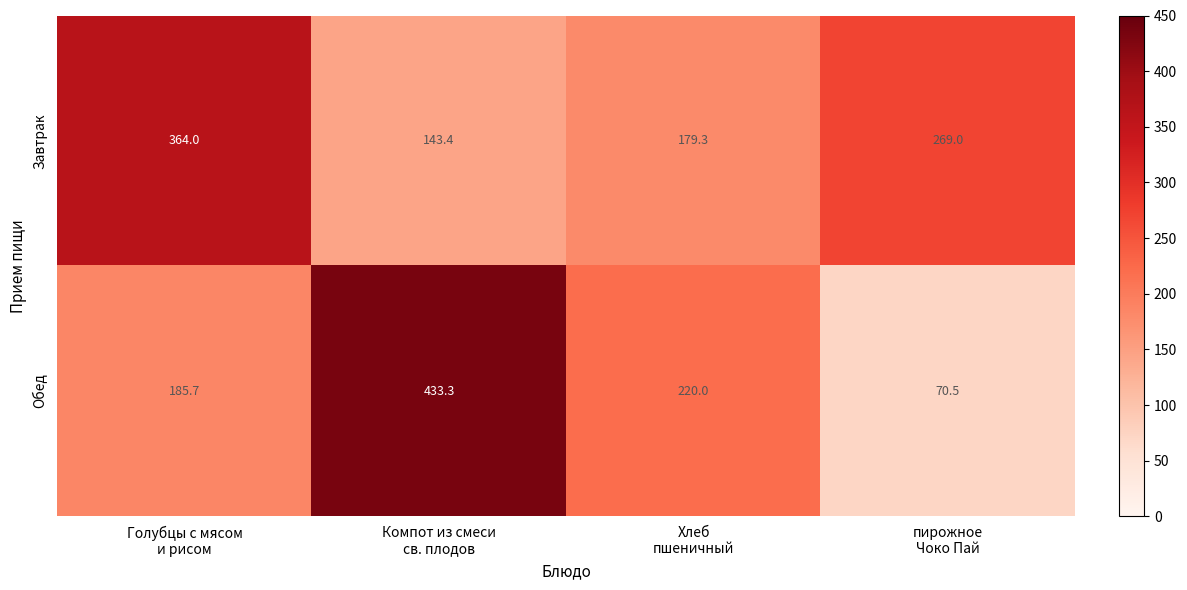

Reading left to right, list all the values displayed in this chart.

Завтрак: 364.0	143.4	179.3	269.0
Обед: 185.7	433.3	220.0	70.5